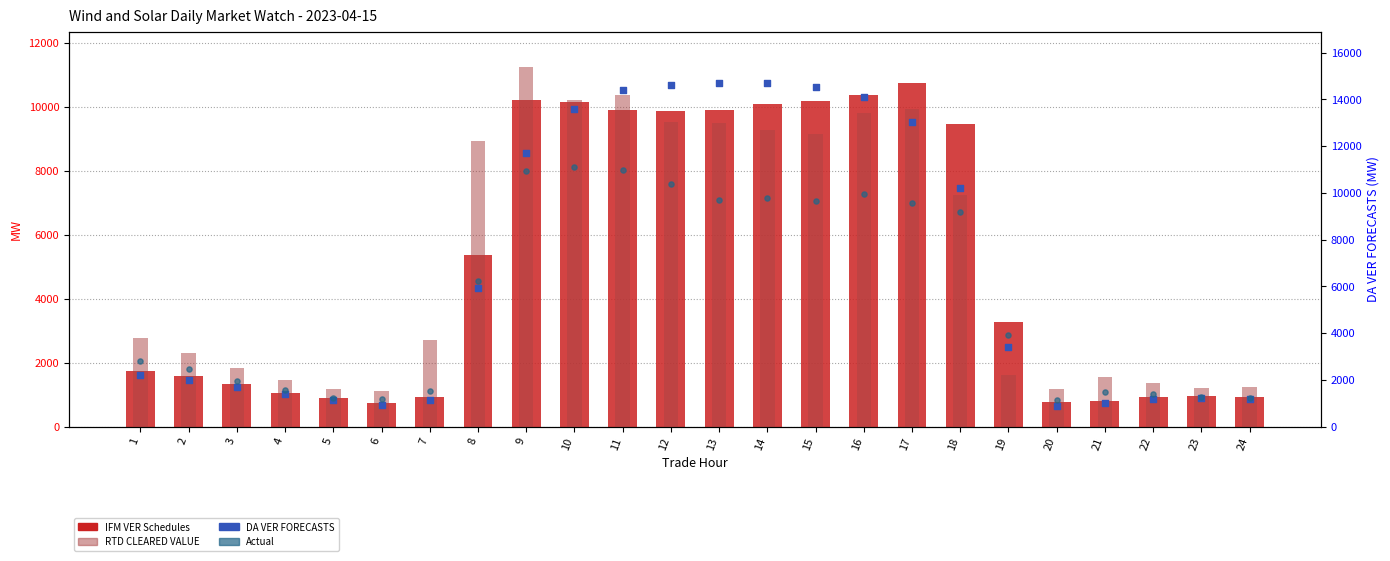

Is the value of IFM VER Schedules at 23 greater than the value of DA VER FORECASTS at 6?

Yes